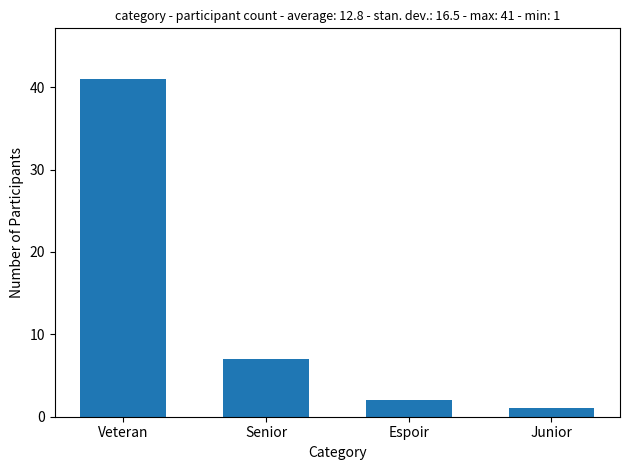

True or false: the data shows 72 at Veteran.

False